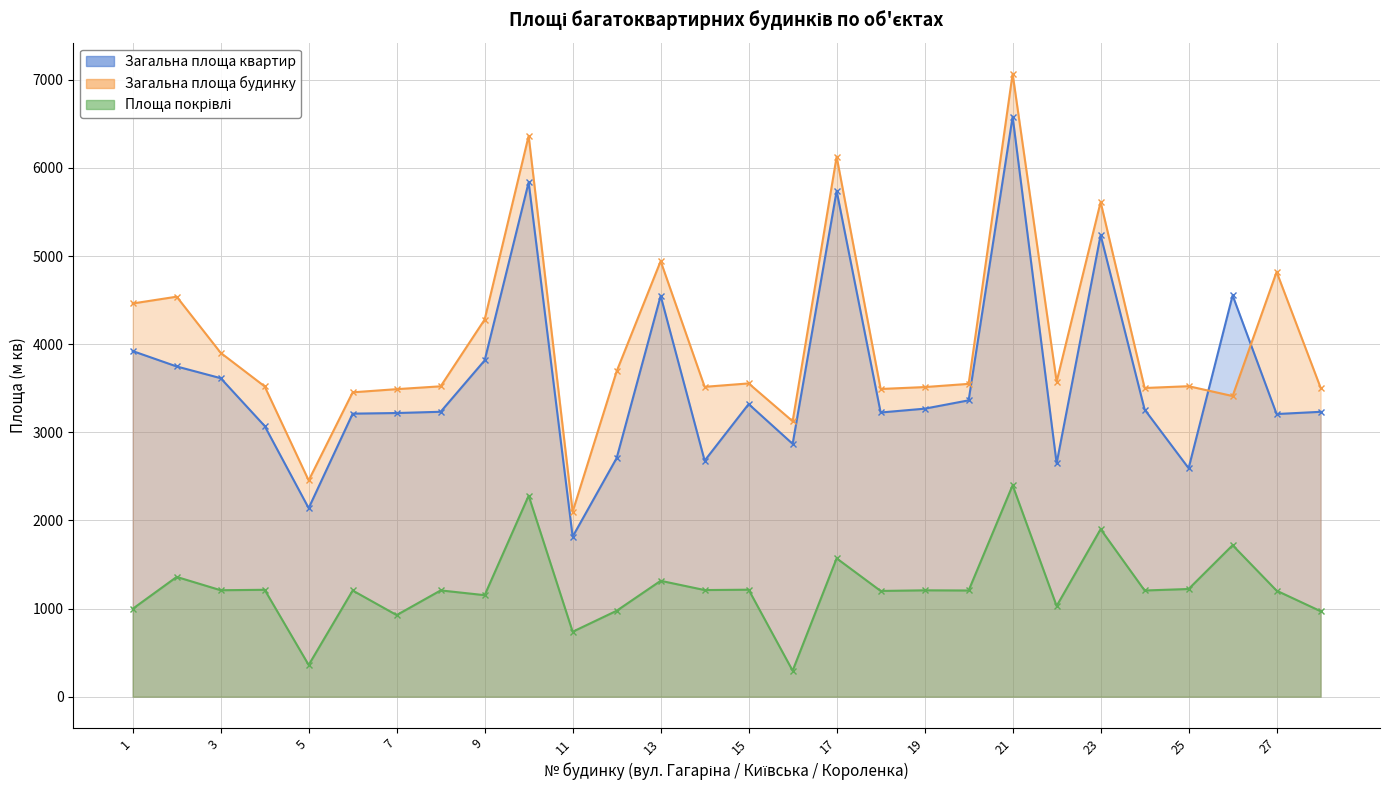

How many times do Загальна площа будинку and Загальна площа квартир cross each other?

2